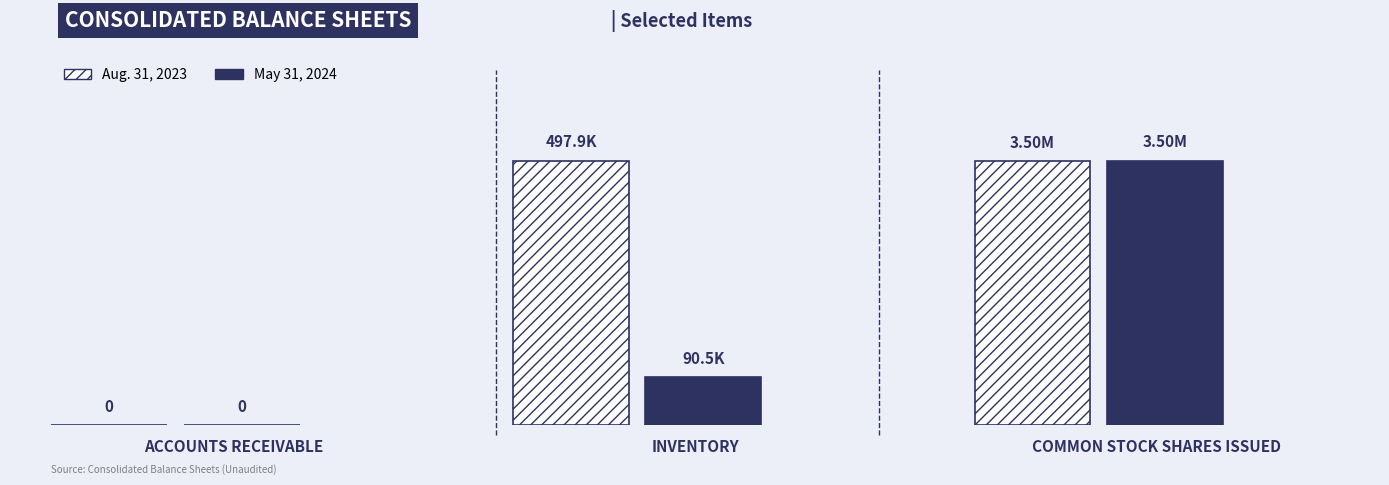

What are all the series names shown in the legend?

May 31, 2024, Aug. 31, 2023